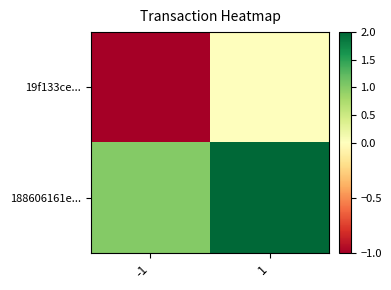

At -1, list the series in order from smallest to largest.

19f133ce..., 188606161e...